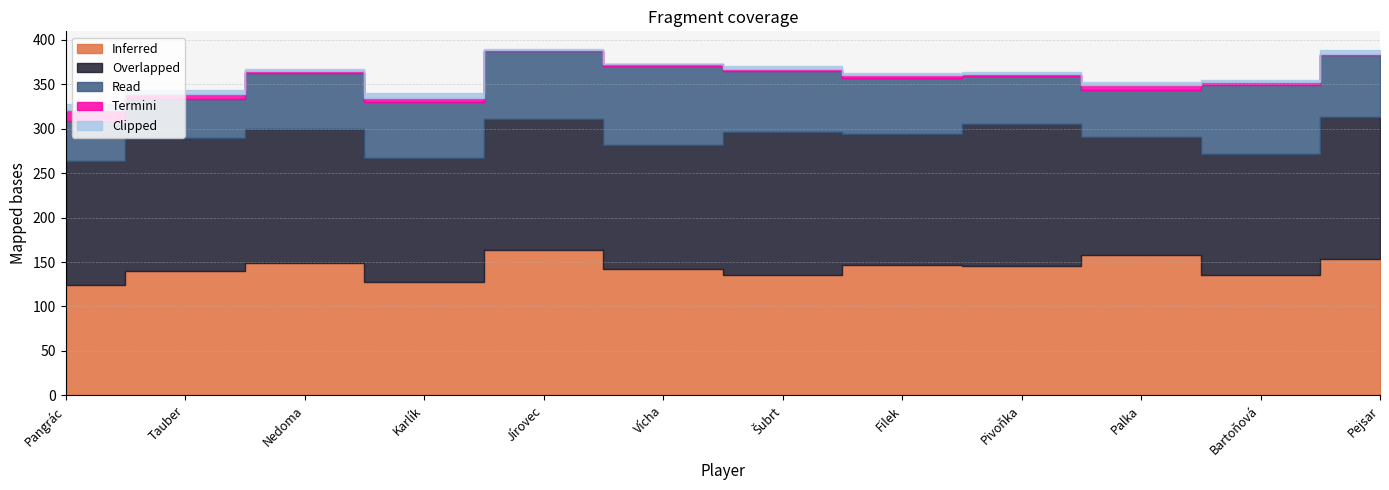

What are all the series names shown in the legend?

Inferred, Overlapped, Read, Termini, Clipped